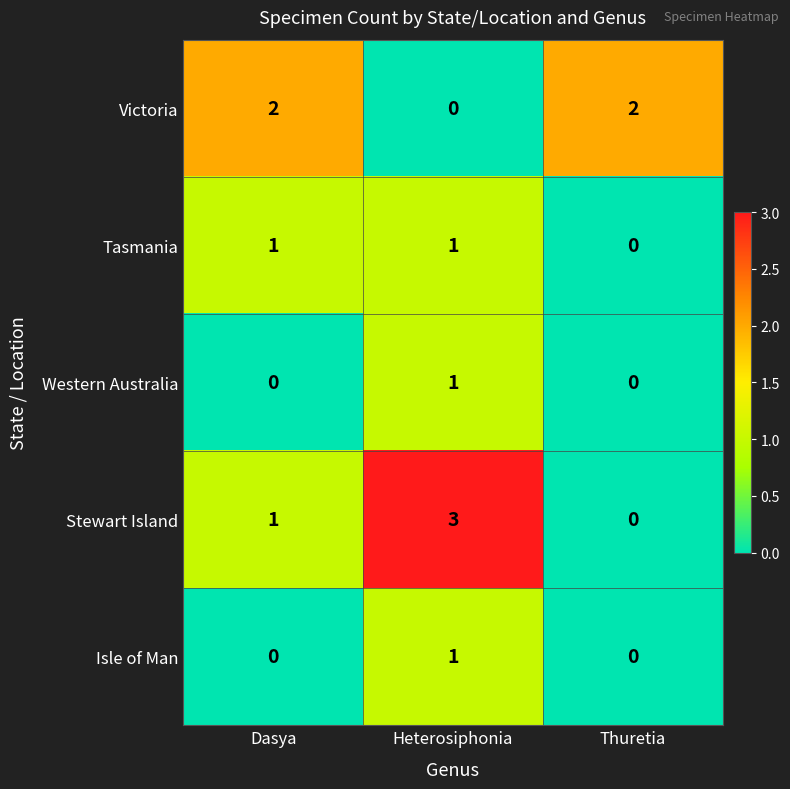

What is the total value across all series at Heterosiphonia?

6